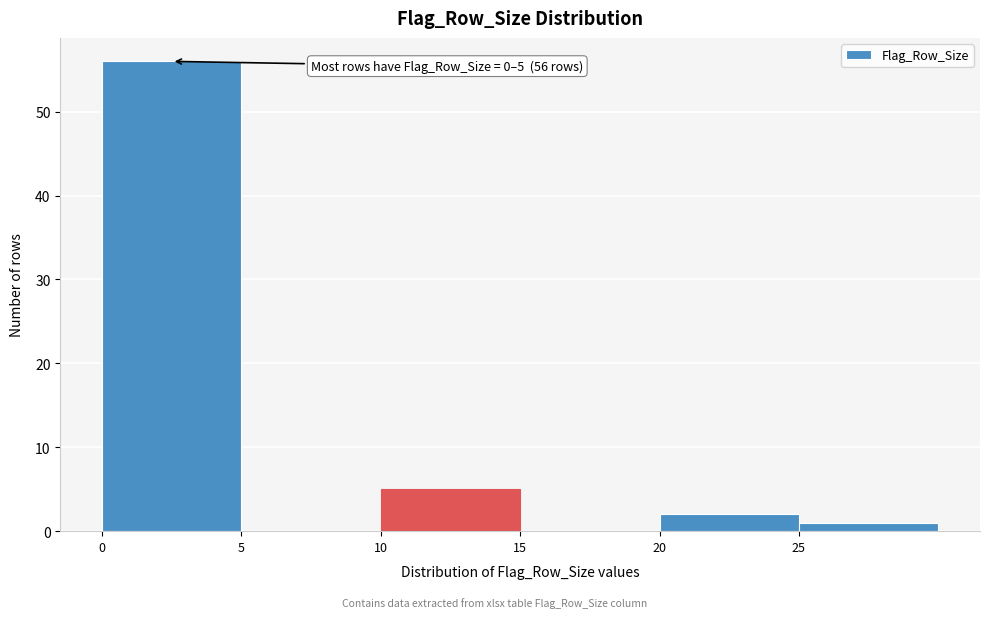

Over which range of the x-axis is the bar tallest?

0 to 5